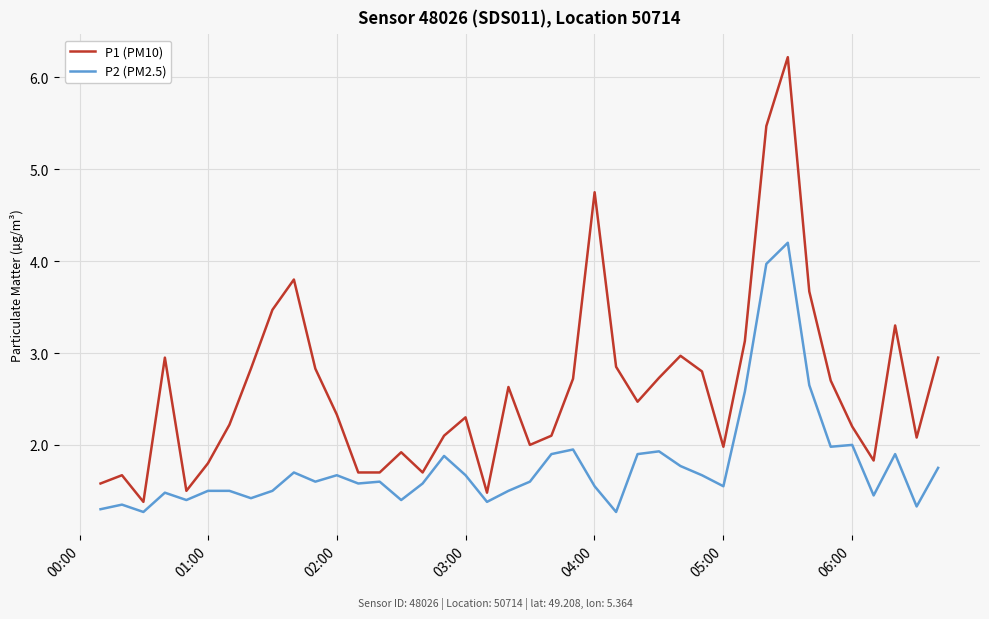

Rank the series by their maximum value, from highest to lowest.

P1 (PM10), P2 (PM2.5)